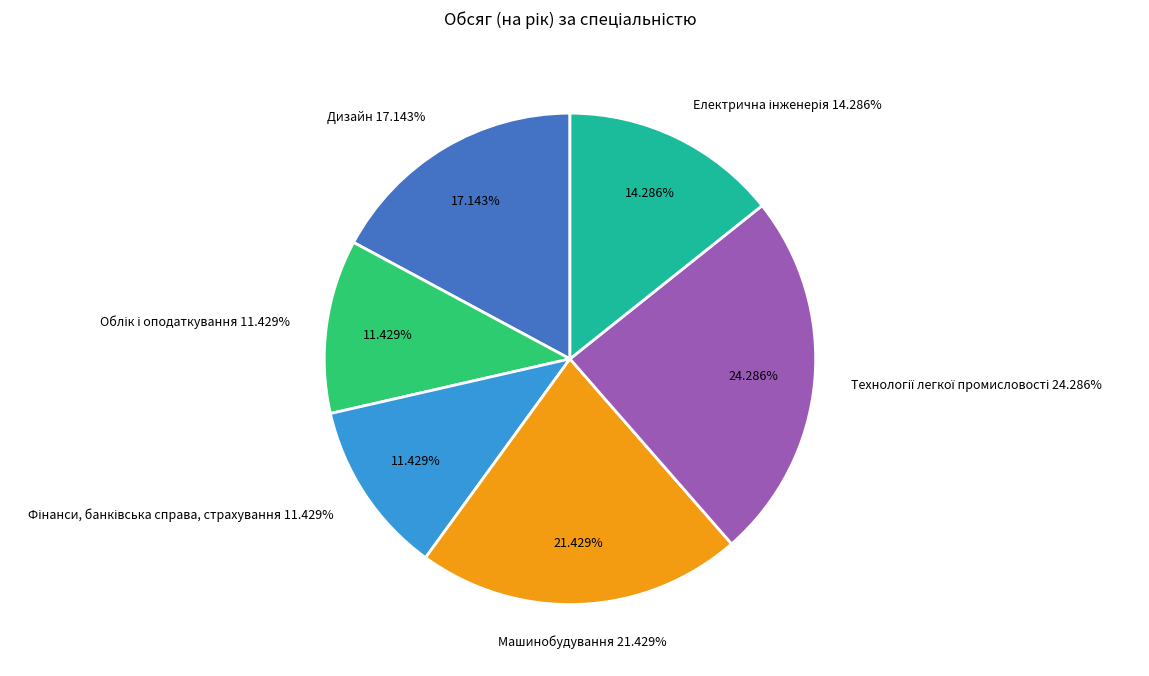

To the nearest percent, what is the difference between the largest and smallest slice percentages?

13%